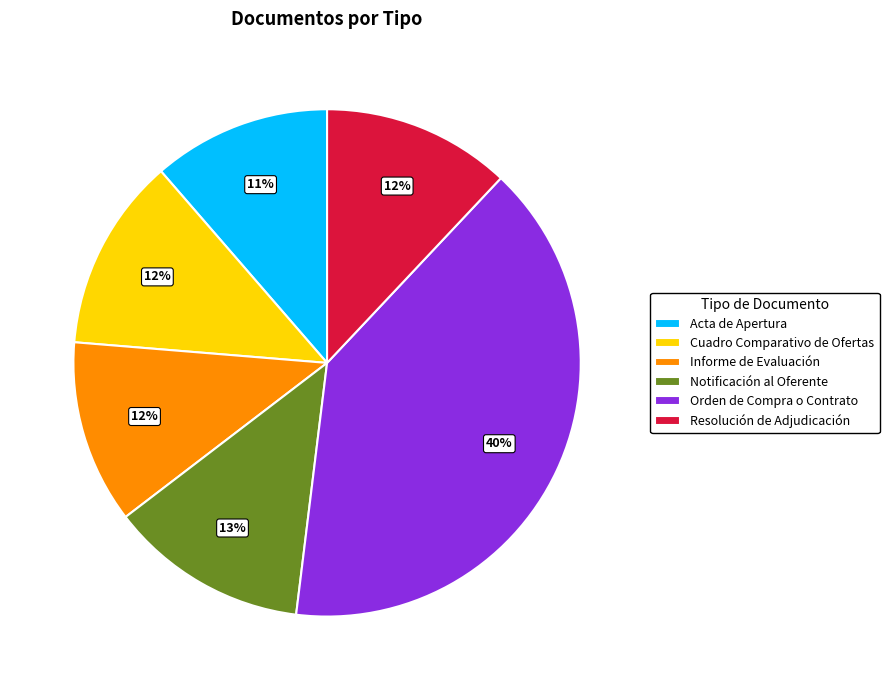

To the nearest percent, what is the difference between the Resolución de Adjudicación and Acta de Apertura slice percentages?

1%